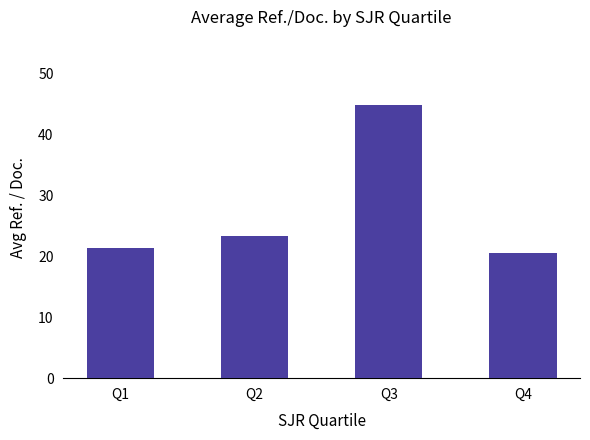

At which label does the data first exceed 23?

Q2